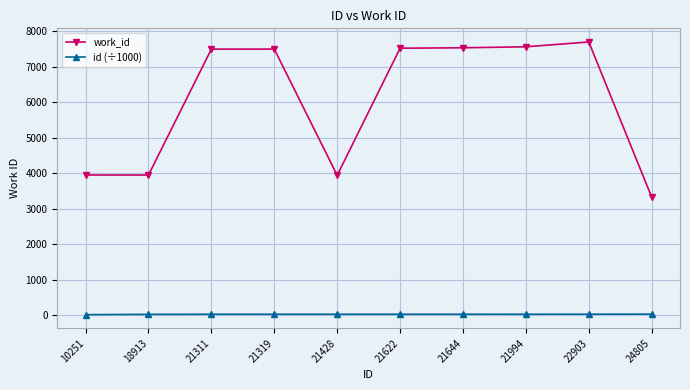

What is the smallest value displayed?

10.3